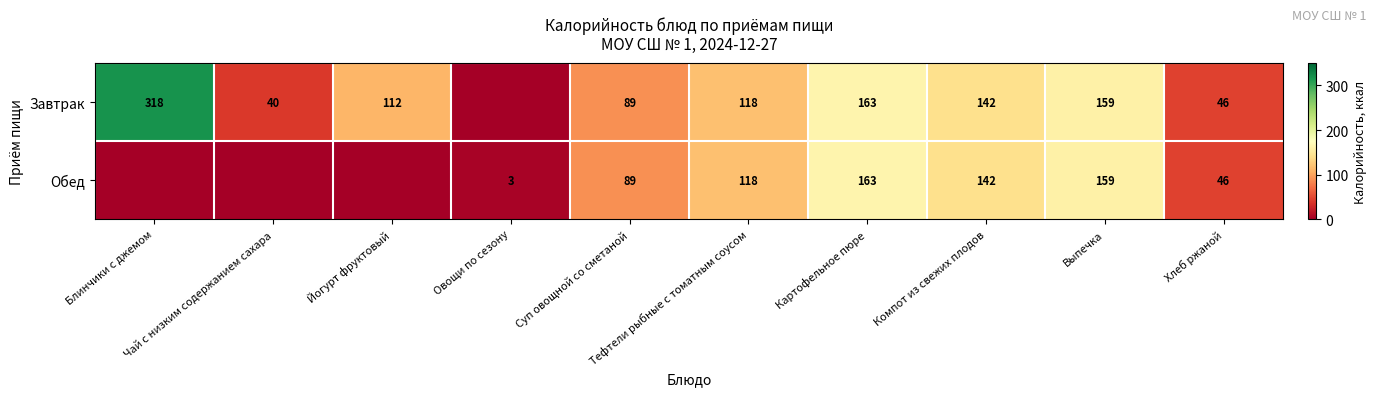

Which series has the largest range (max minus min)?

Завтрак